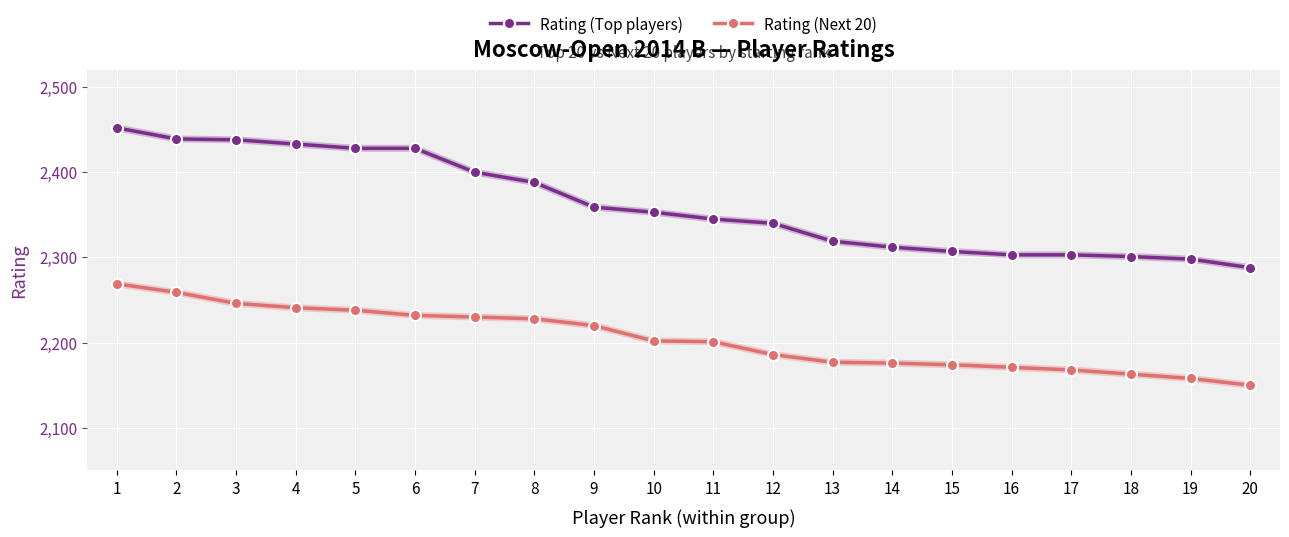

Which series has the largest range (max minus min)?

Rating (Top players)